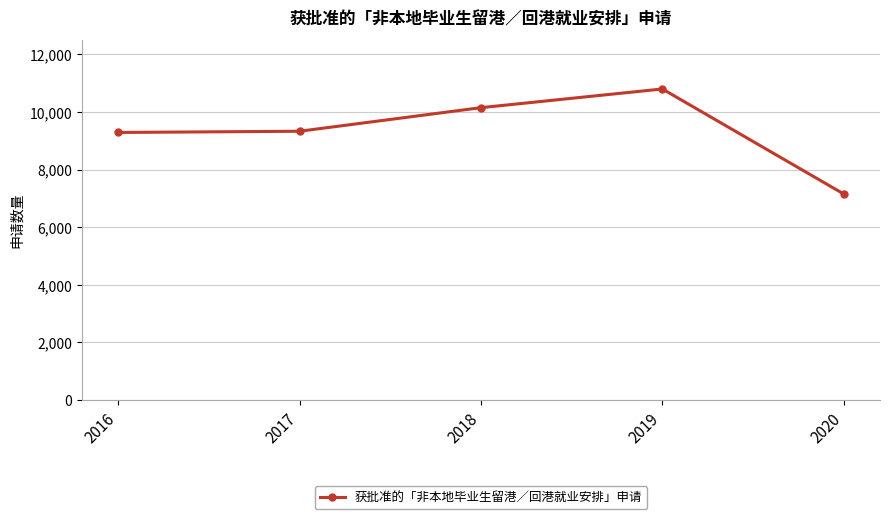

Read the value at 2017, to the nearest 100.

9300